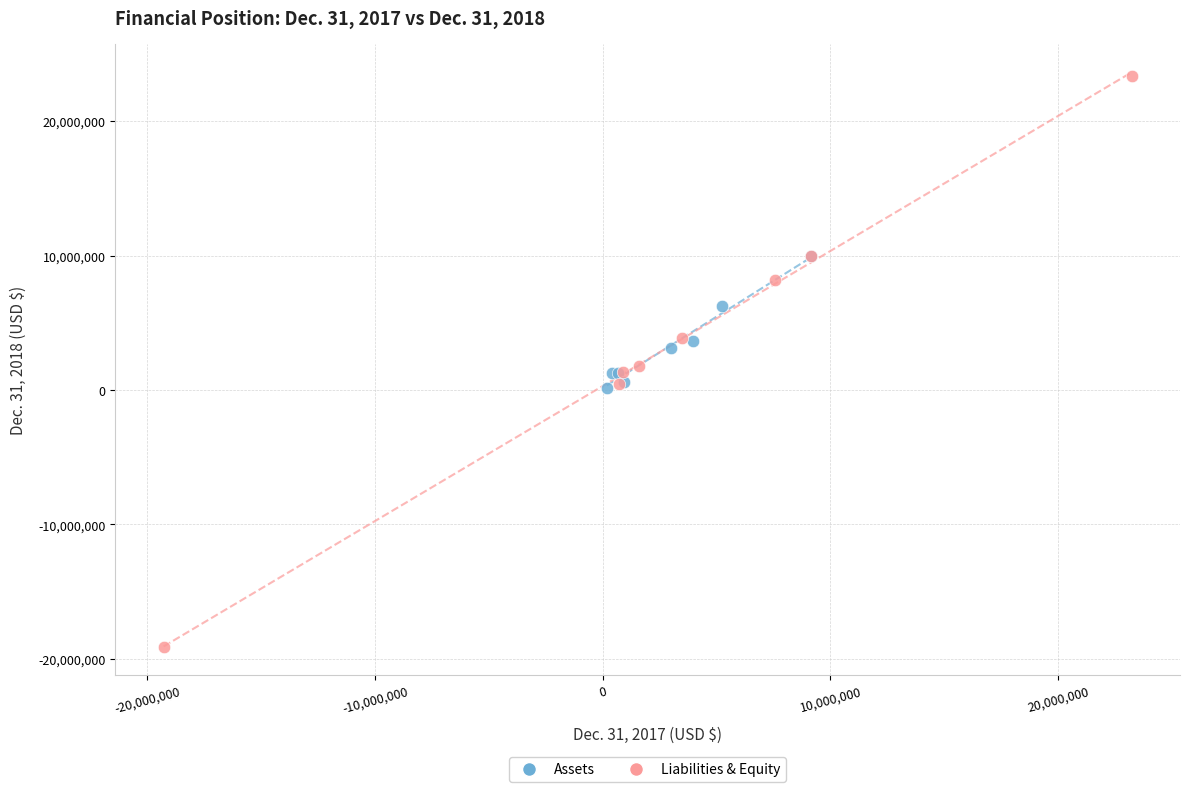

Which series contains the lowest Y value?

Liabilities & Equity